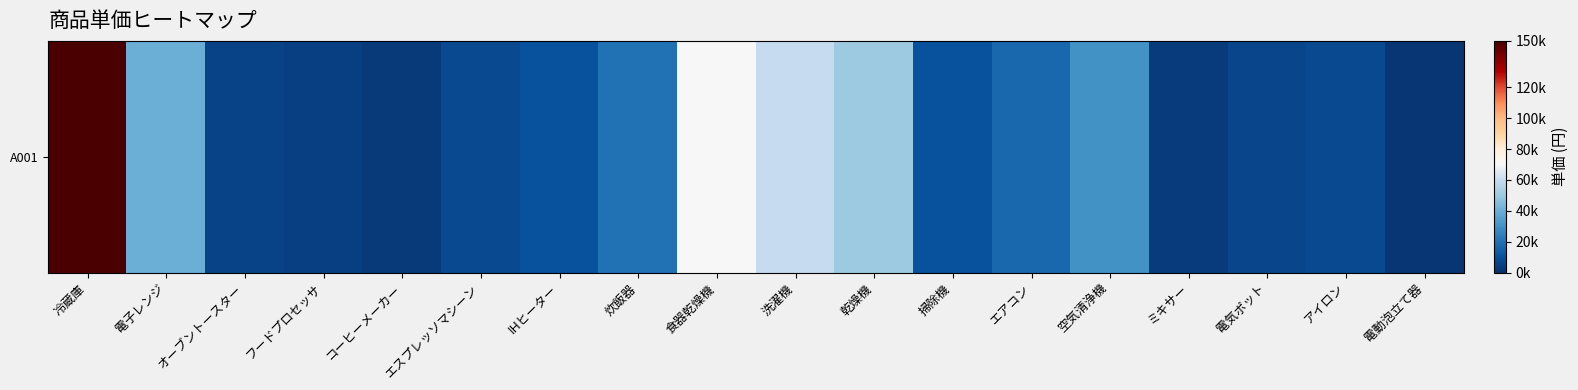

Where does the data first go above 10000?

冷蔵庫